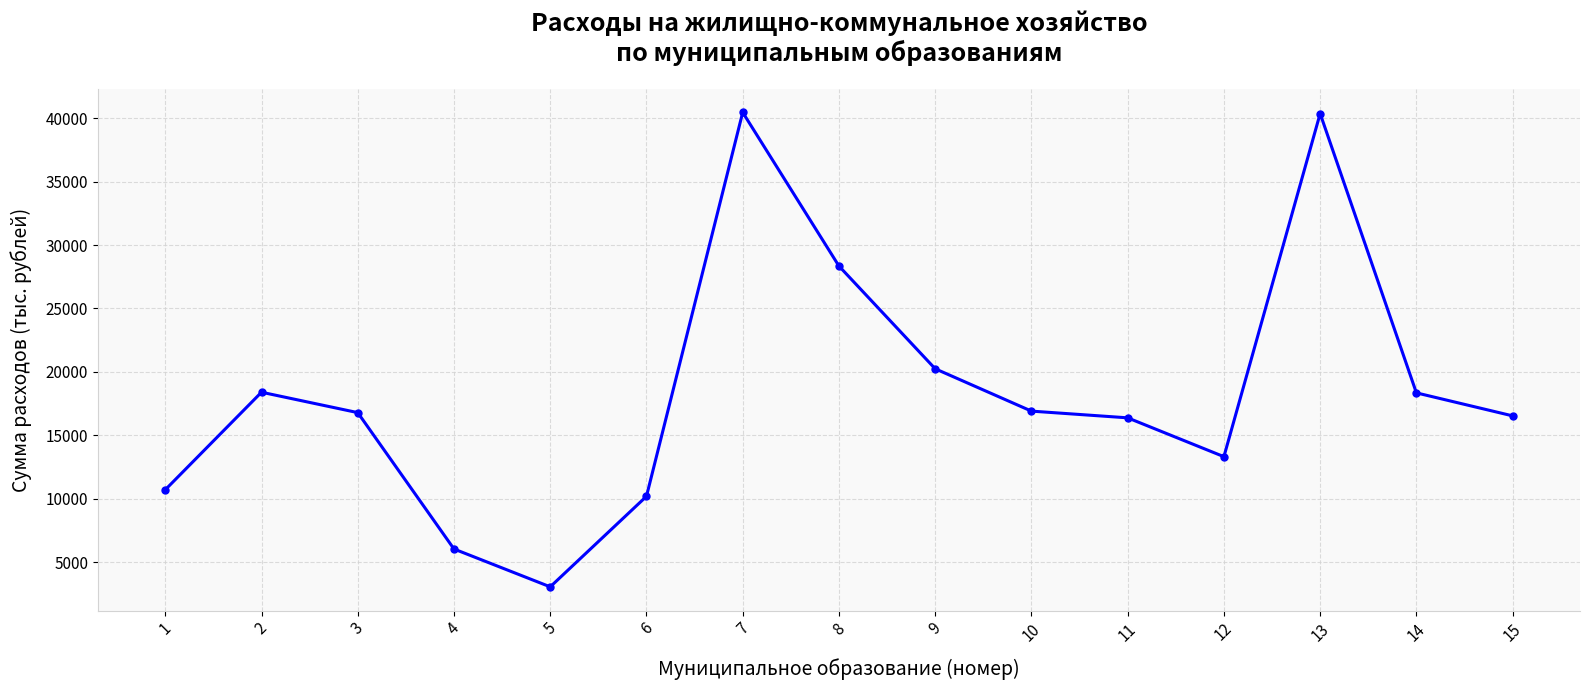

Count the number of categories in the chart.

15